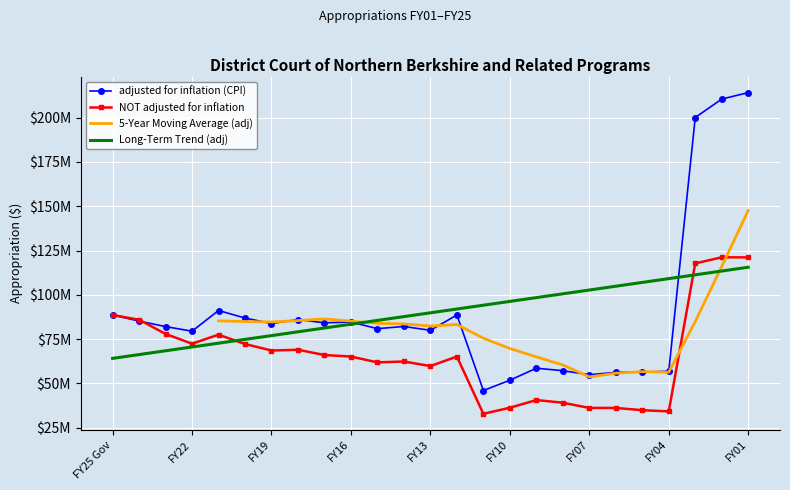

Where is the first local maximum for adjusted for inflation (CPI)?

FY21